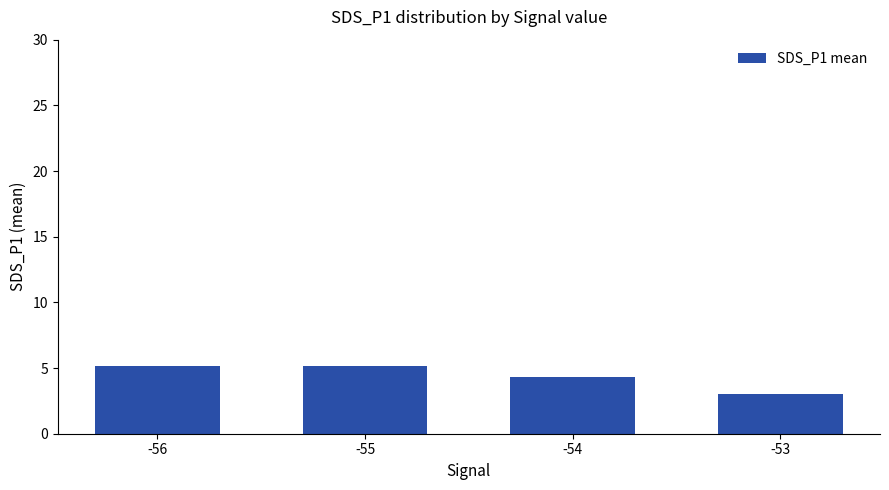

True or false: the data shows 5.2 at -56.

True